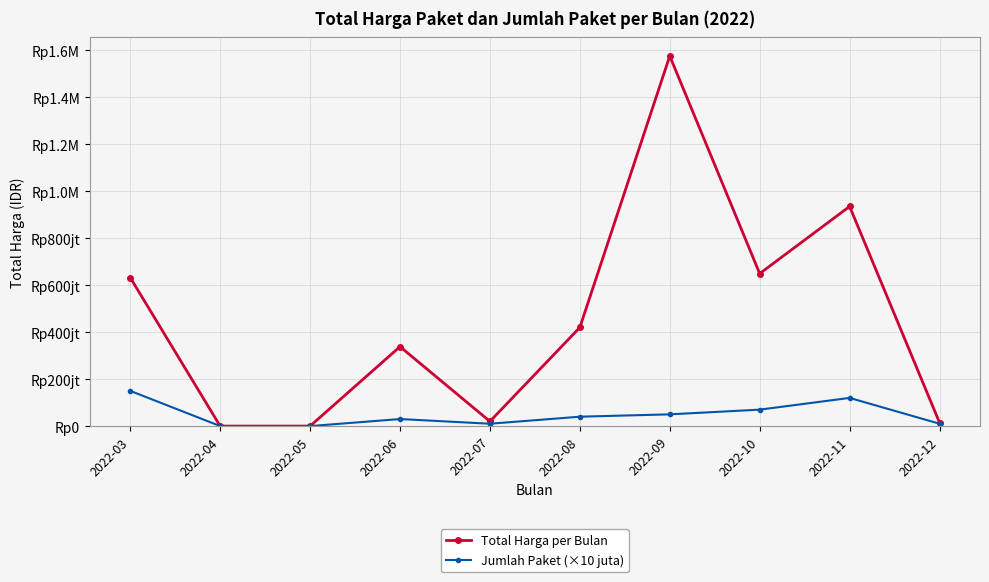

What are all the series names shown in the legend?

Total Harga per Bulan, Jumlah Paket (×10 juta)